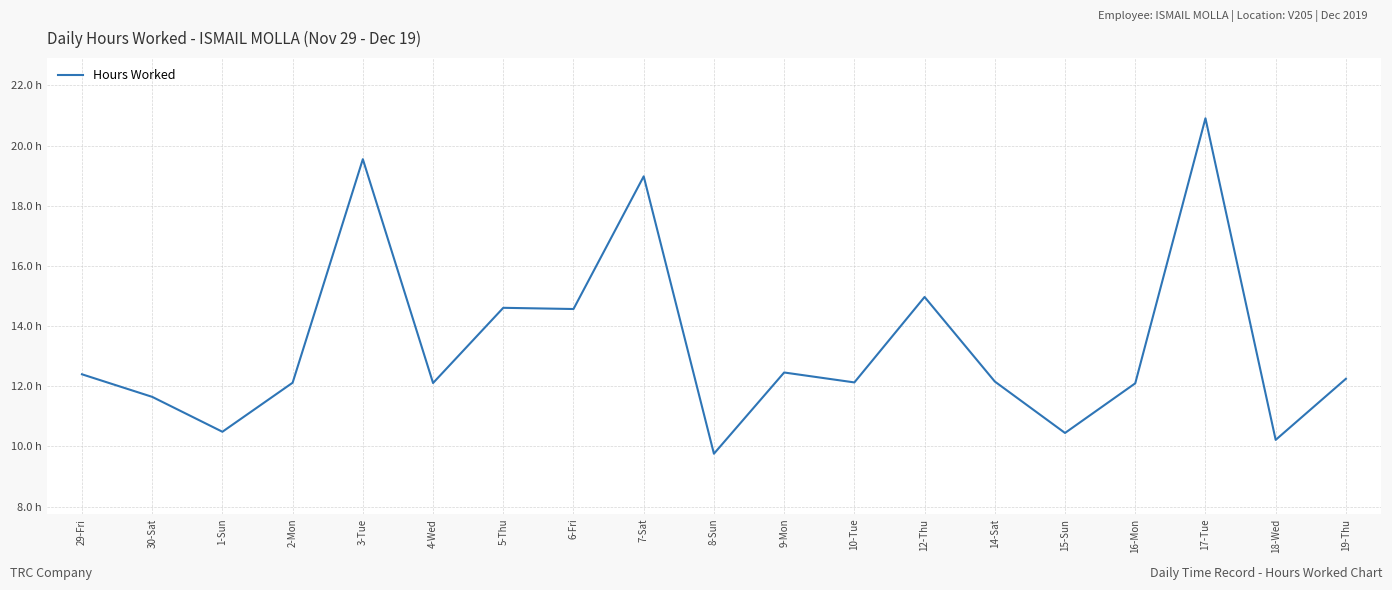

At which label is the value closest to 15?

12-Thu